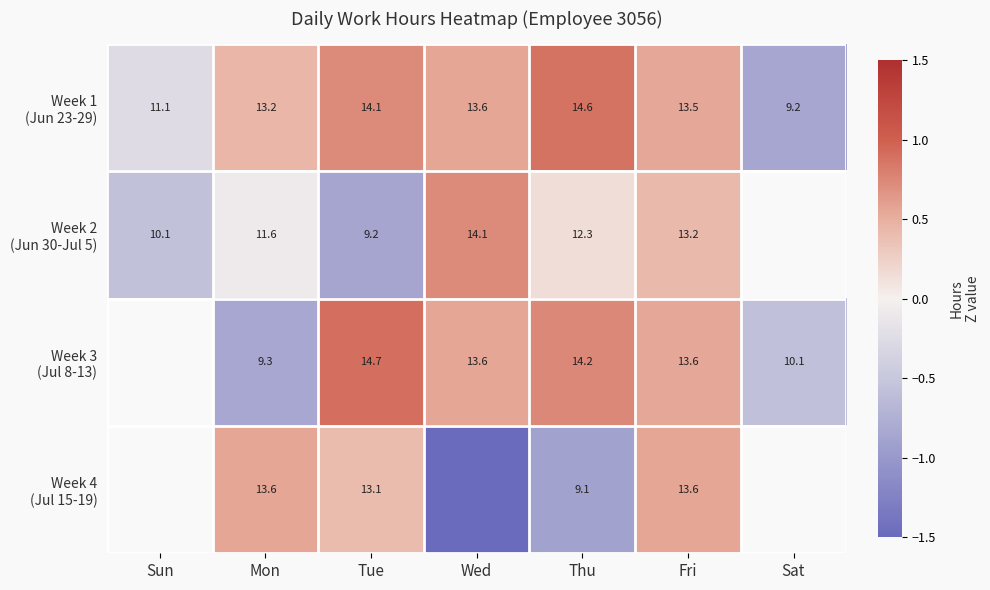

Rank the categories by Week 1 (Jun 23-29) value from lowest to highest.

Sat, Sun, Mon, Fri, Wed, Tue, Thu